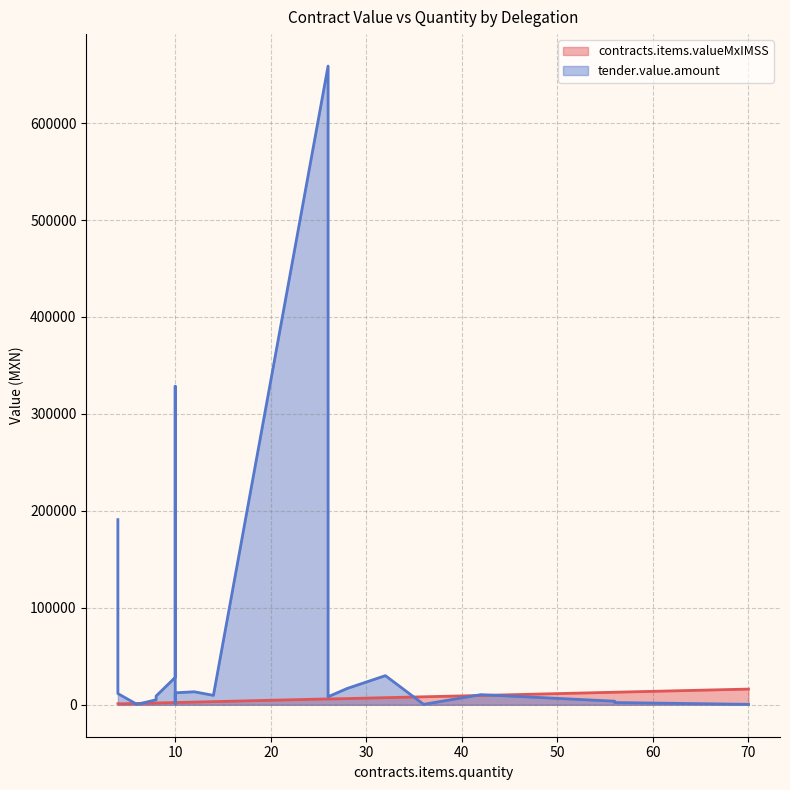

How many times do contracts.items.valueMxIMSS and tender.value.amount cross each other?

7